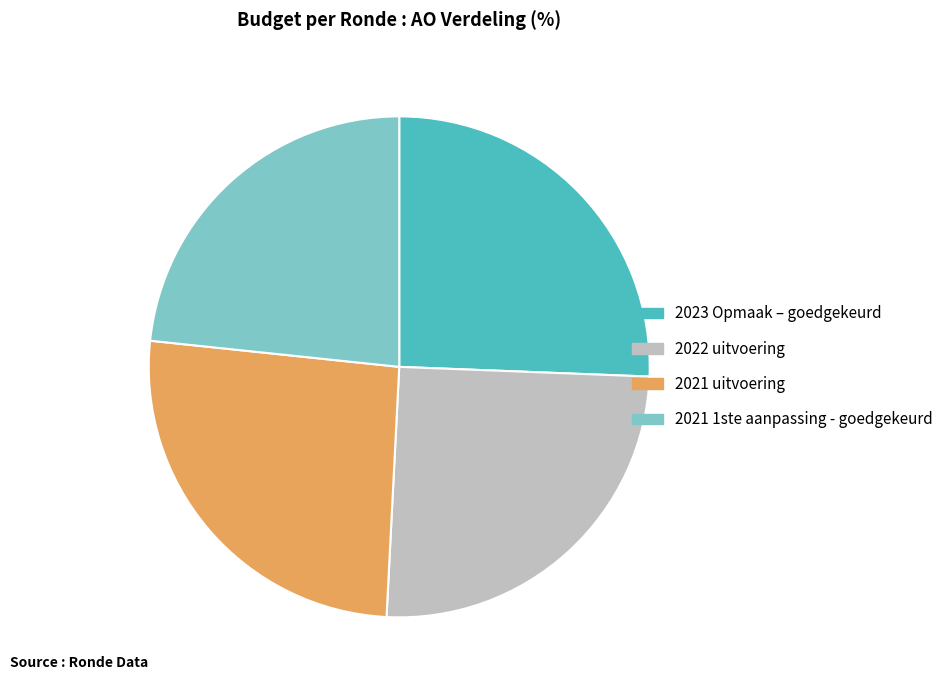

How many slices are in this pie chart?

4